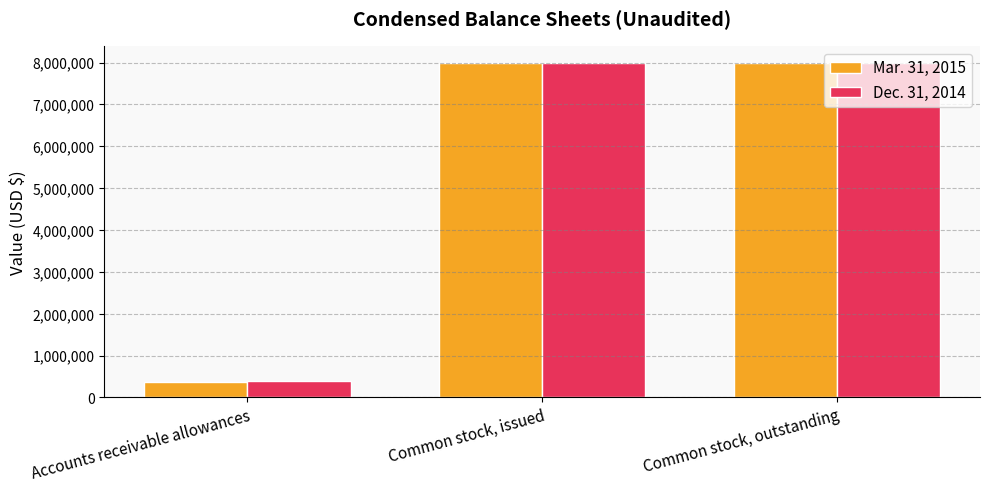

What is the difference between the highest and lowest values at Common stock, outstanding?

12500